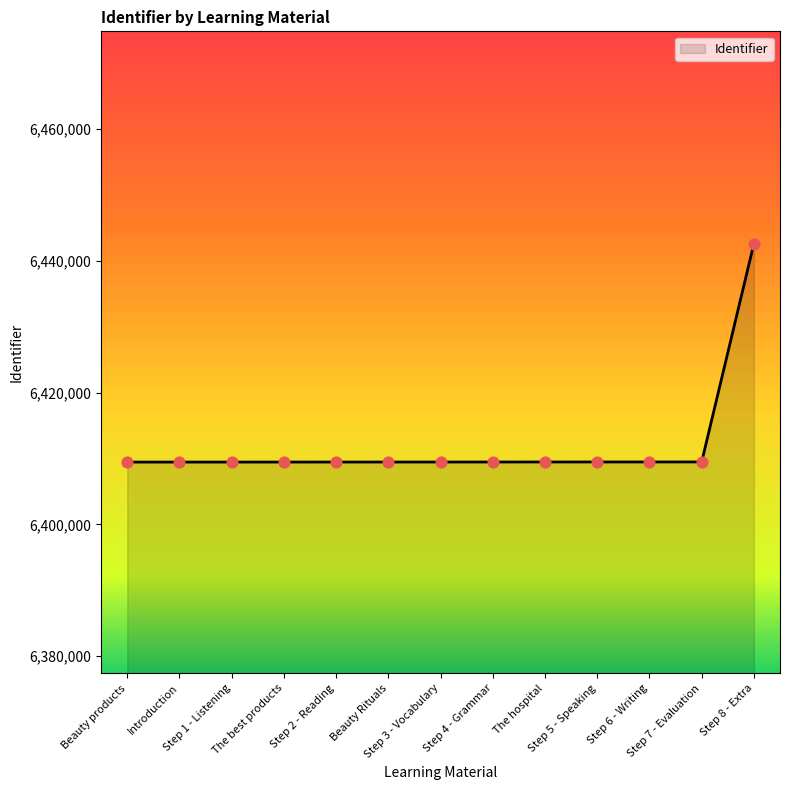

Approximately how many times larger is the value at Step 8 - Extra compared to Step 7 - Evaluation?

1.0